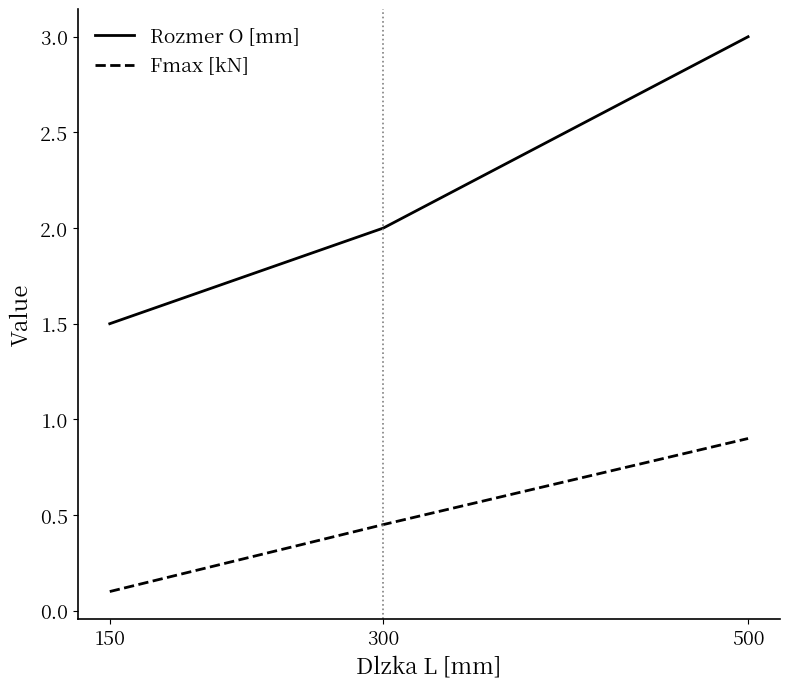

What is the sum of all Rozmer O [mm] values?

6.5